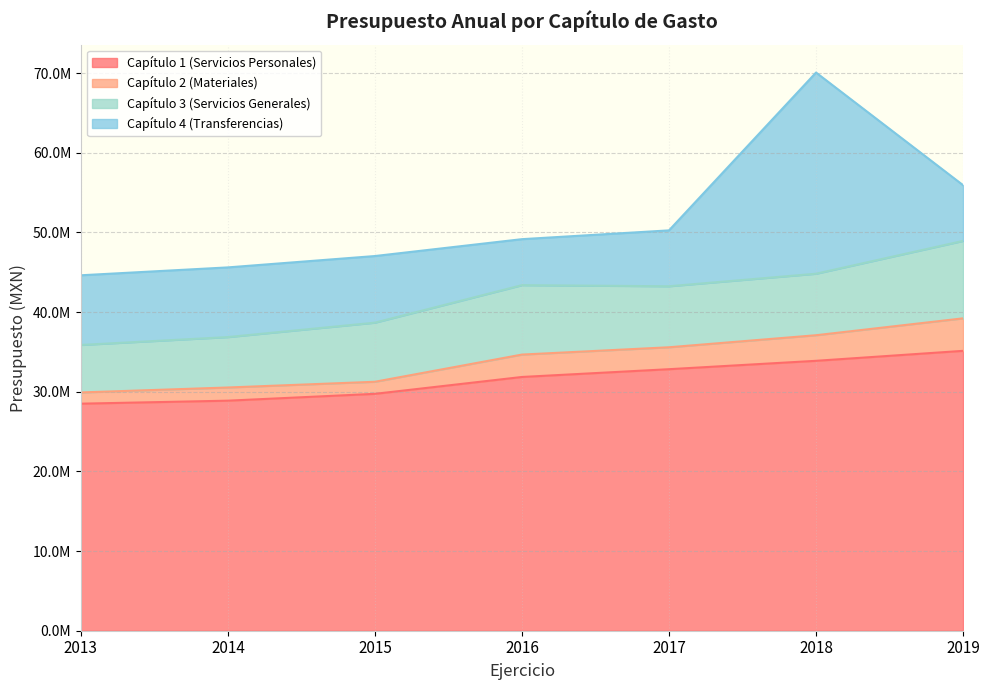

The Capítulo 2 (Materiales) series shows 14803525 at 2013. True or false?

False